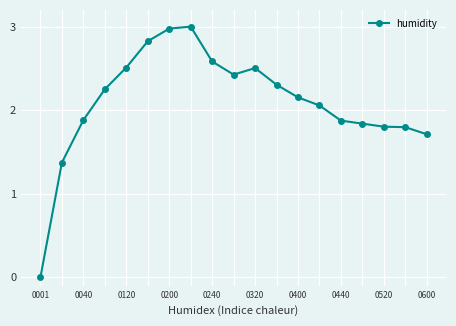

What is the maximum value shown in the chart?

3.0